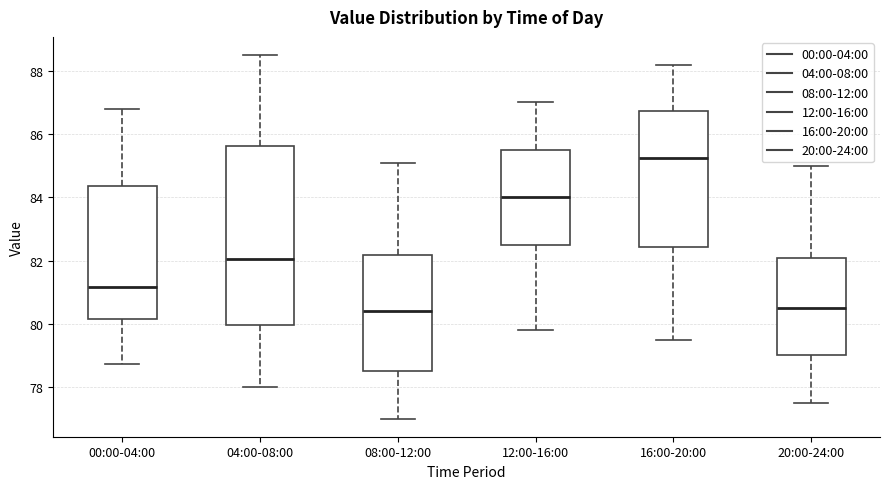

Which box is the tallest, from its lower edge to its upper edge?

04:00-08:00